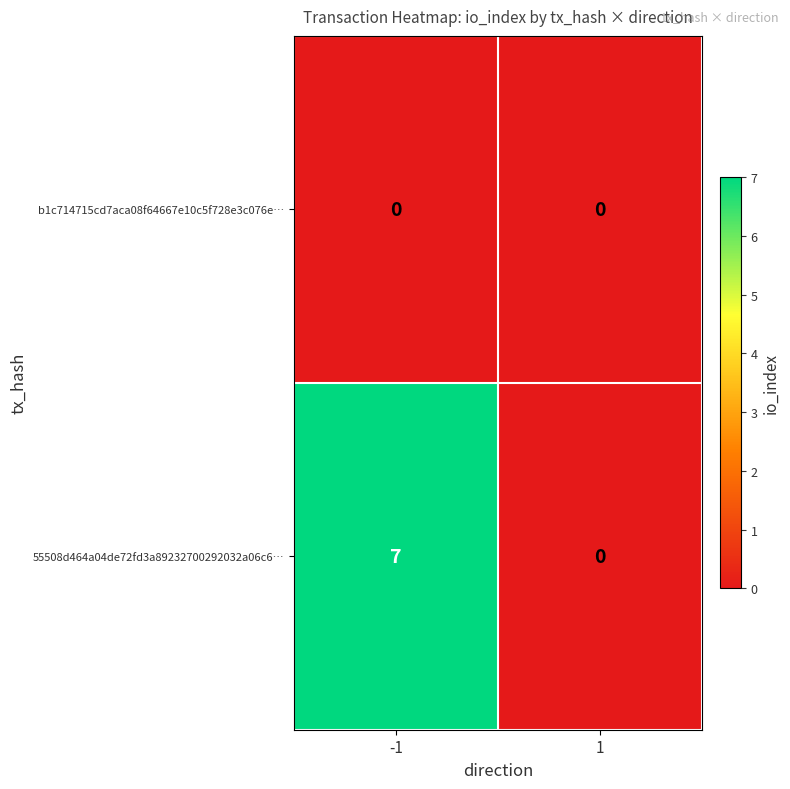

Reading left to right, what are all the values shown in this chart?

b1c714715cd7aca08f64667e10c5f728e3c076e…: 0	0
55508d464a04de72fd3a89232700292032a06c6…: 7	0